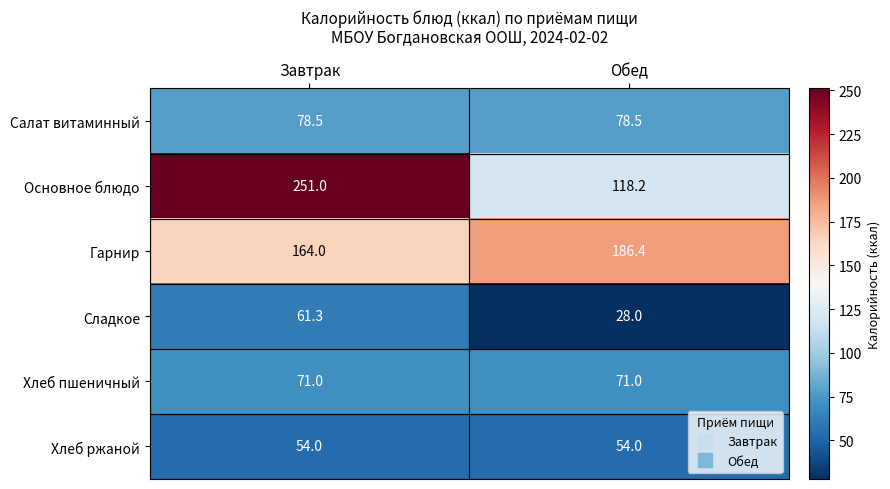

True or false: Сладкое has a value of 61.3 at Завтрак.

True